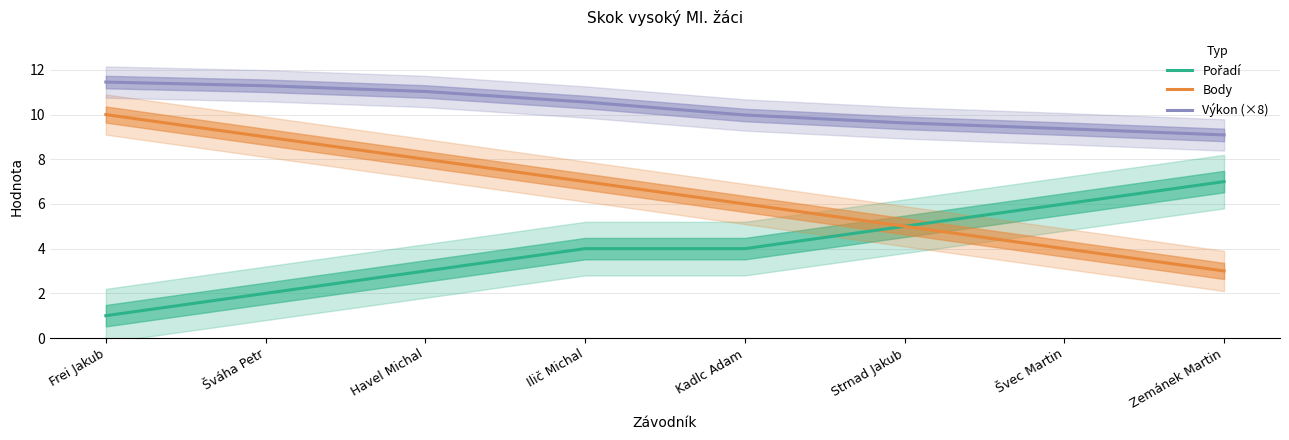

How many Body values are between 5 and 9?

5